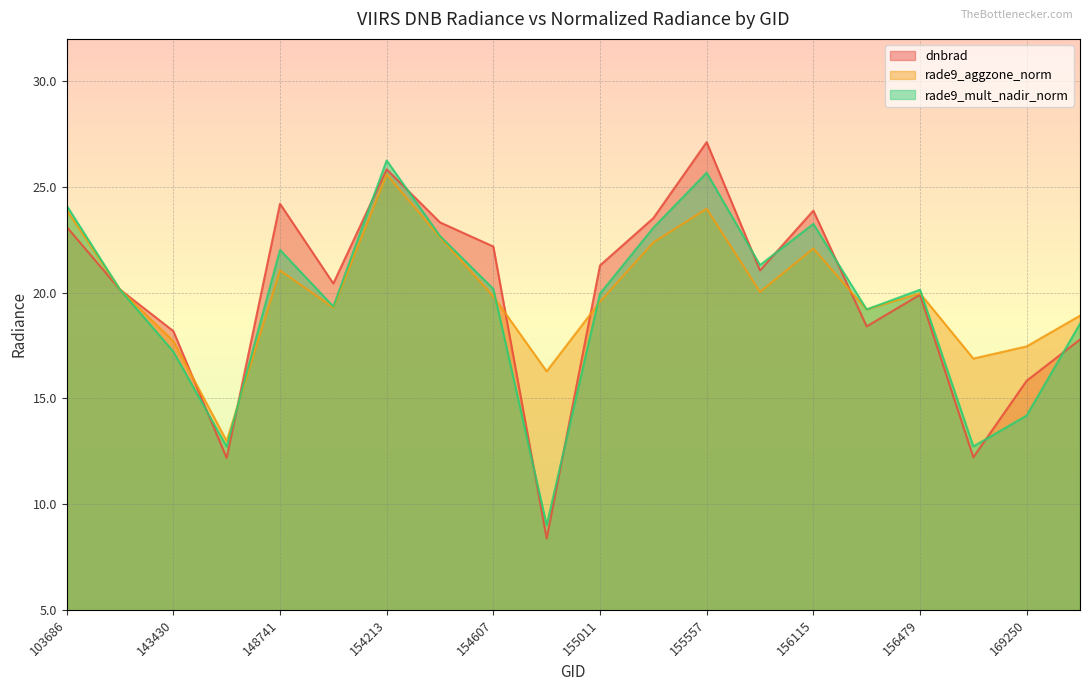

Where does the dnbrad series first go above 21?

103686